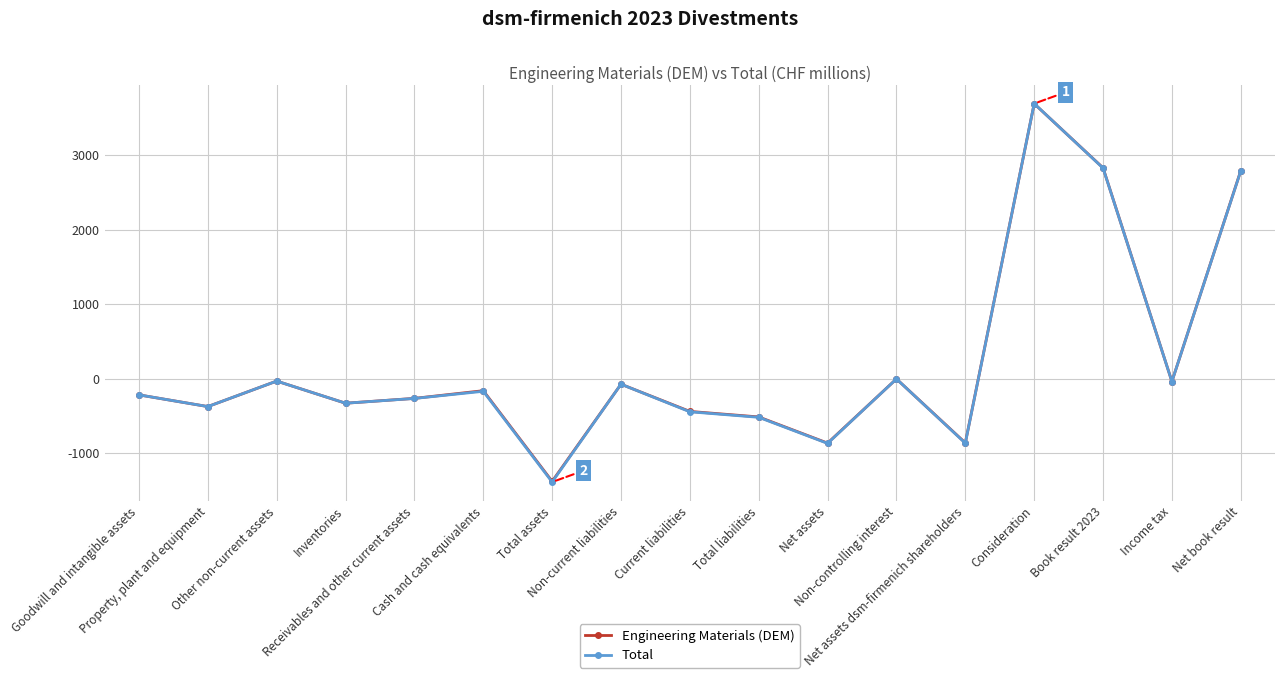

What is the minimum value for Engineering Materials (DEM)?

-1377